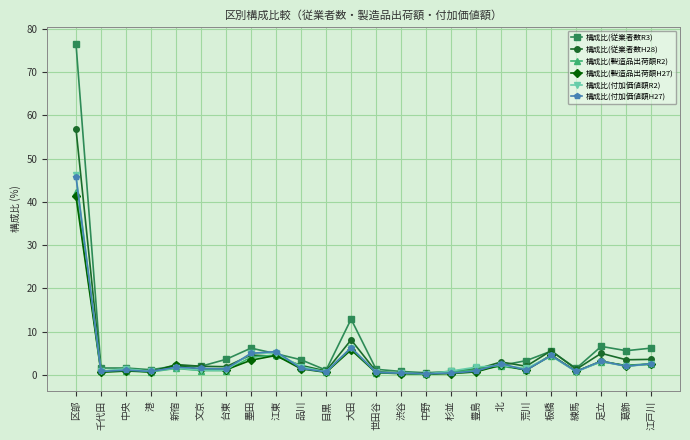

True or false: 構成比(付加価値額H27) has more than 2 points higher than both neighbors.

True